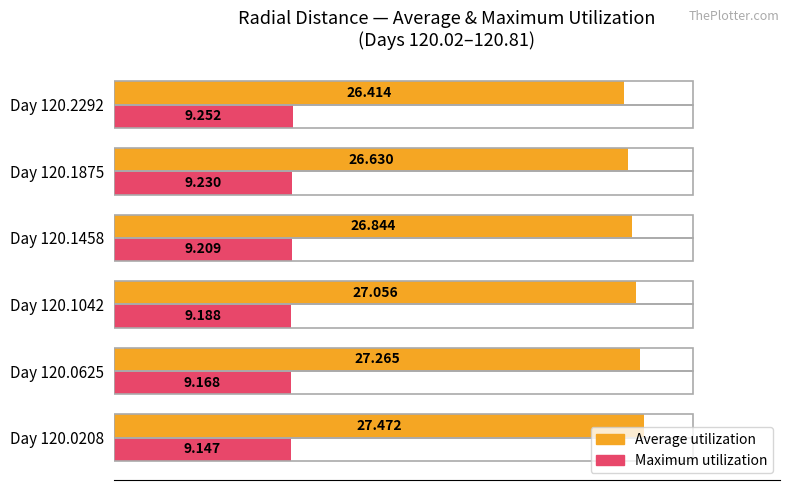

What are all the series names shown in the legend?

Average utilization, Maximum utilization